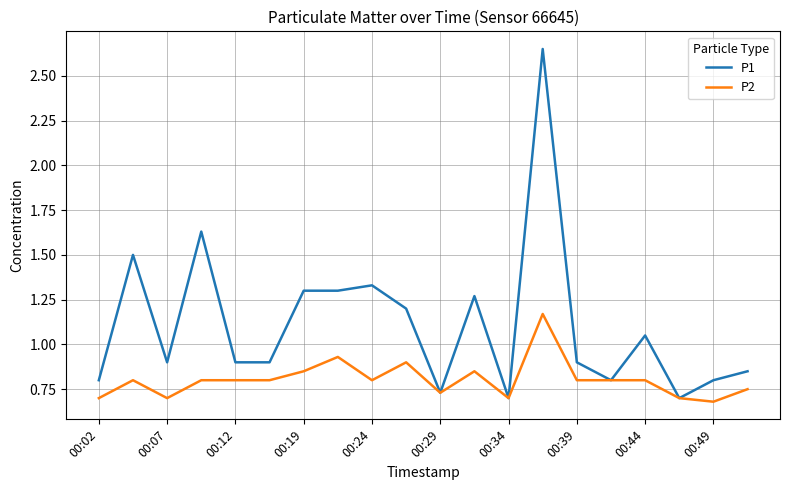

What is the sum of all P1 values?

22.2